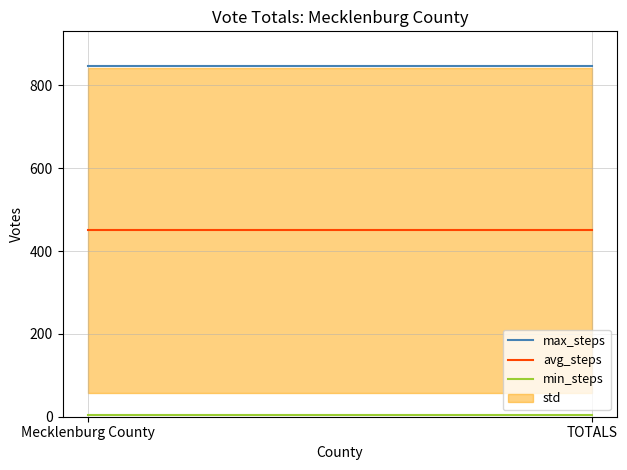

What is the label of the 1st point from the right?

TOTALS